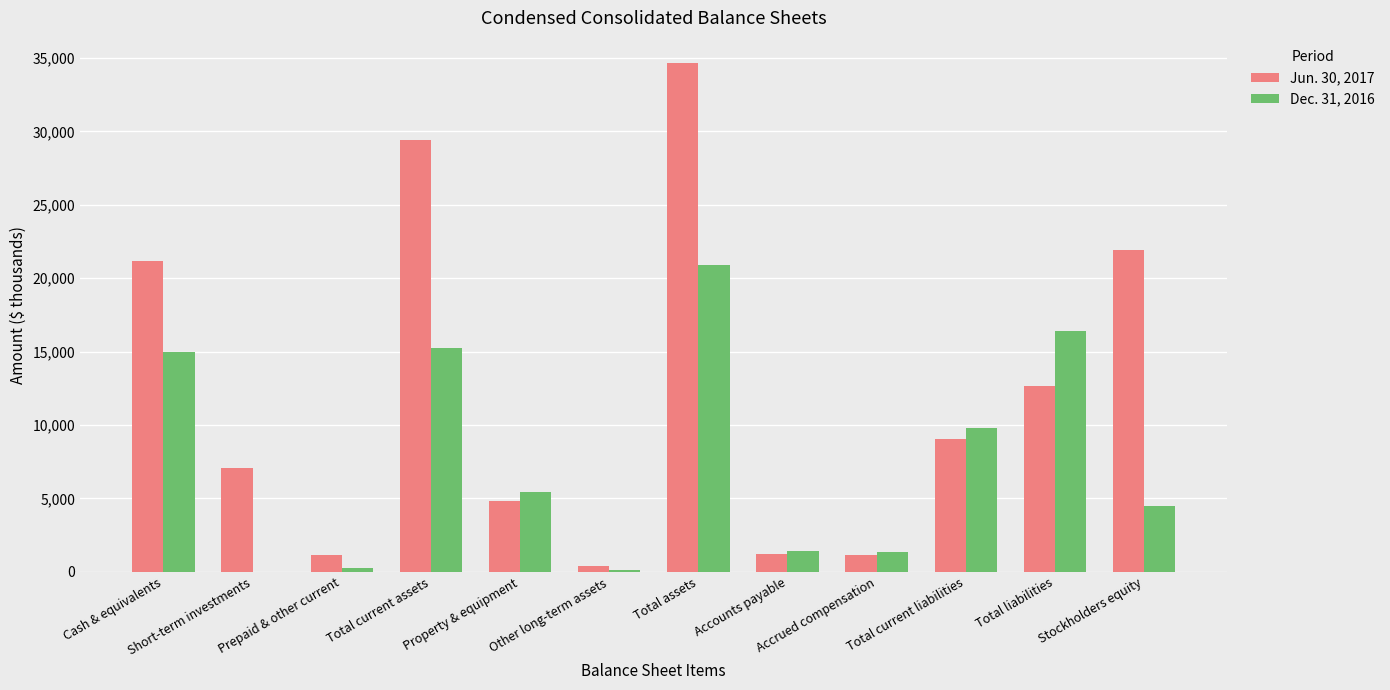

Which series has the largest total across all categories?

Jun. 30, 2017